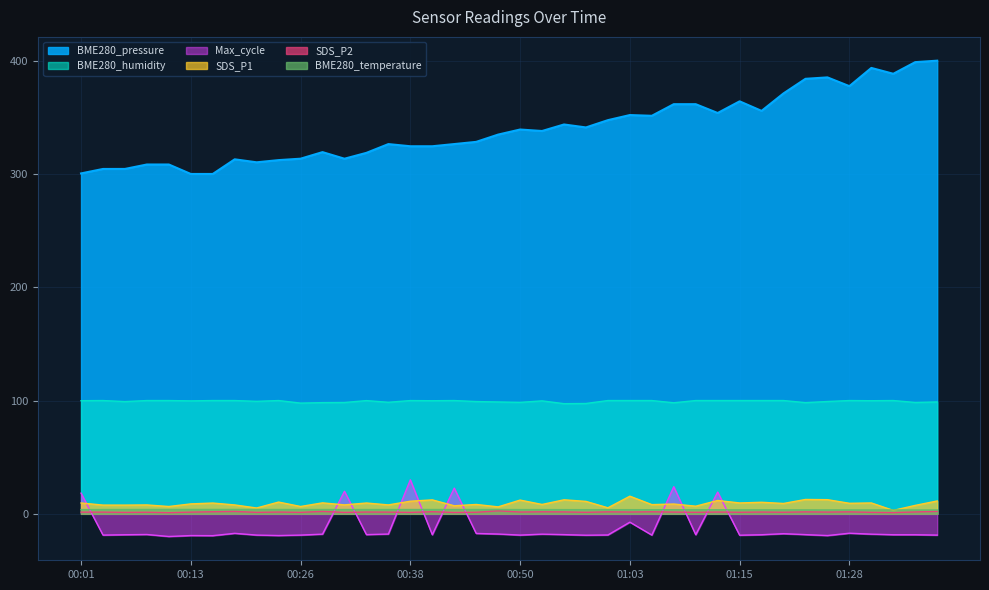

The value of Max_cycle at 01:28 is -5.3. True or false?

False